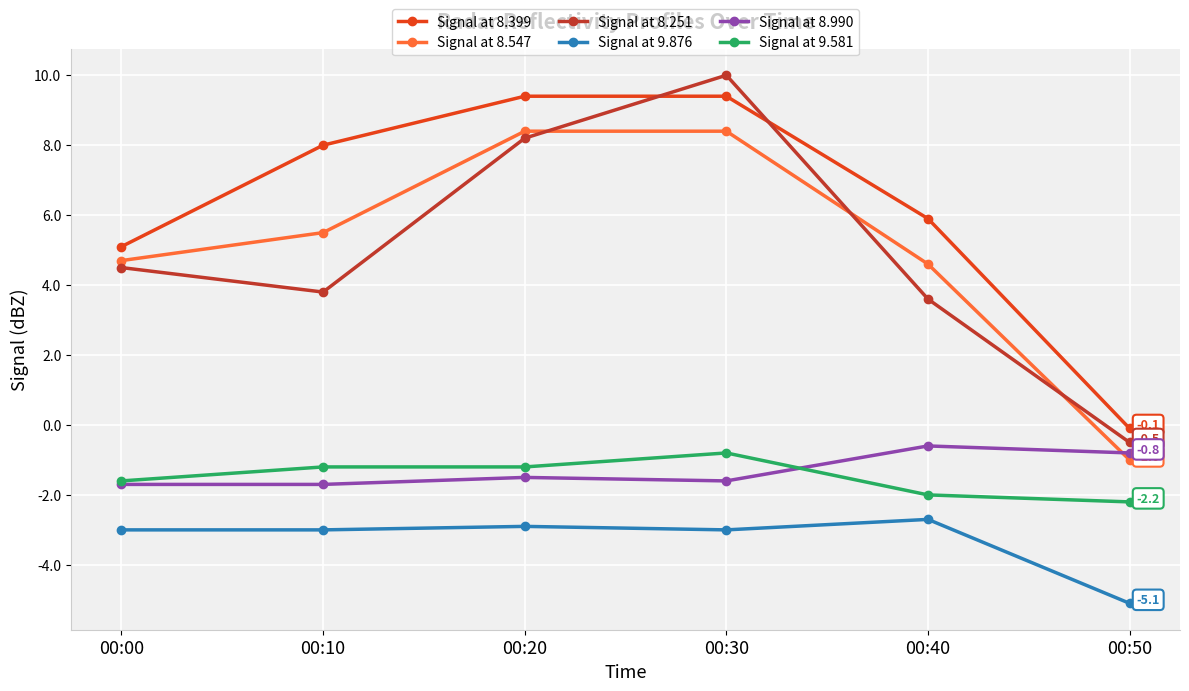

Where does the Signal at 9.876 series first go above -3?

00:20